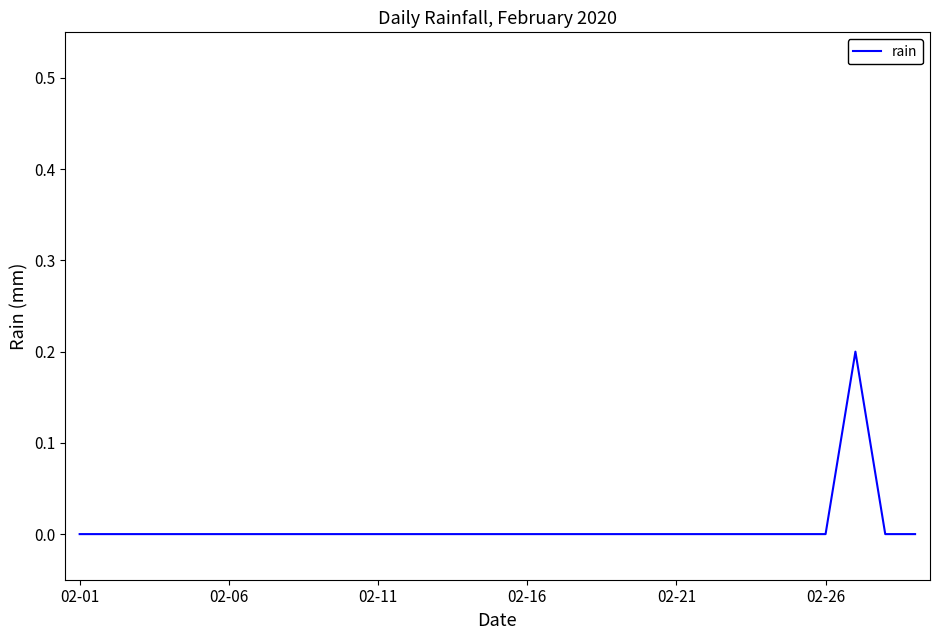

Does the chart display data point markers on the line(s)?

No